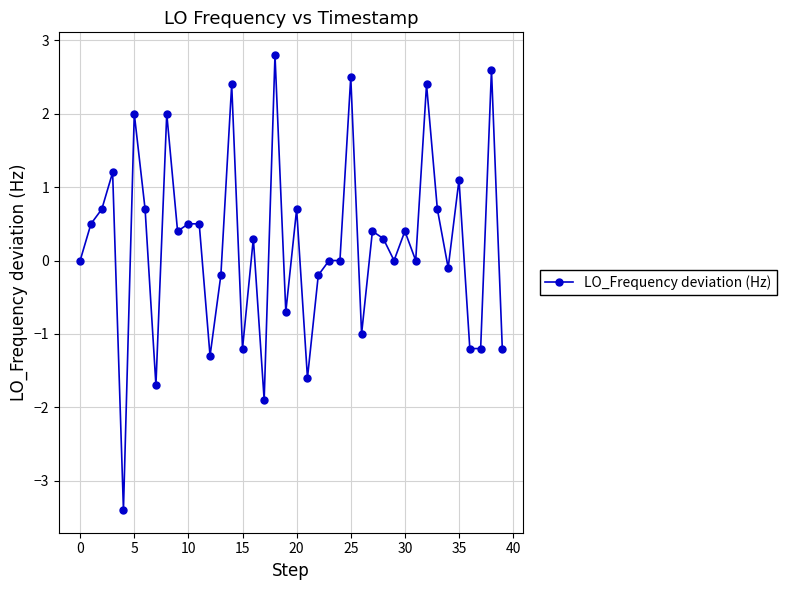

What is the greatest value displayed?

2.8